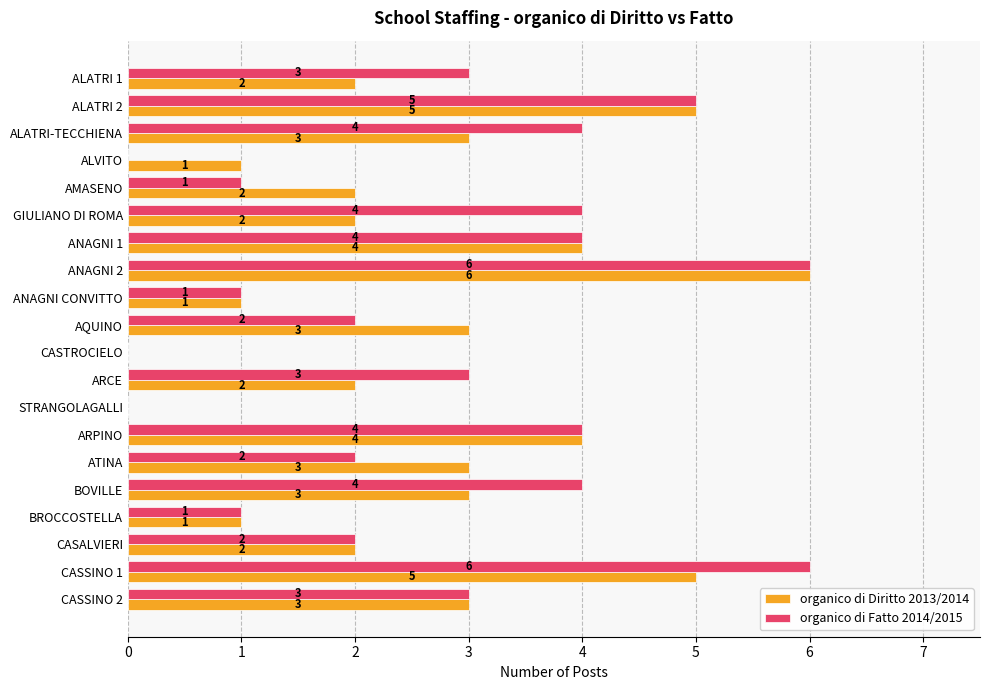

True or false: organico di Fatto 2014/2015 has a value of 3 at ANAGNI 2.

False